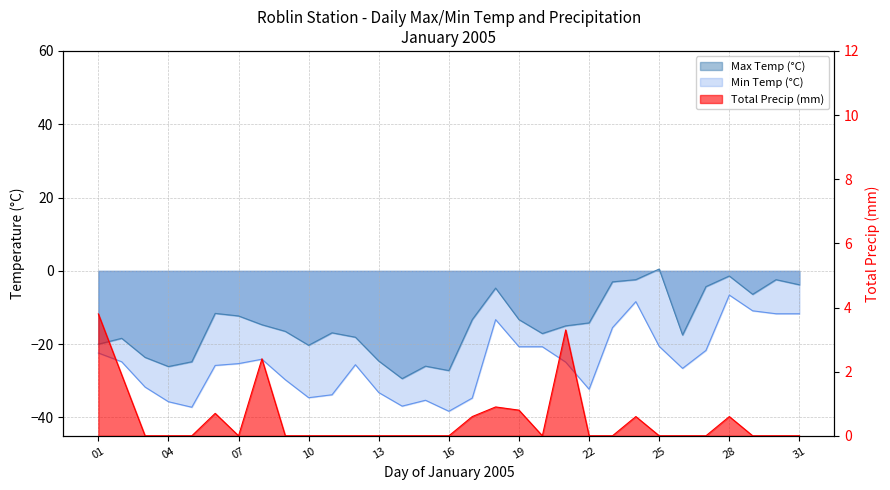

Is it true that Total Precip (mm) equals 0.0 at 29?

True